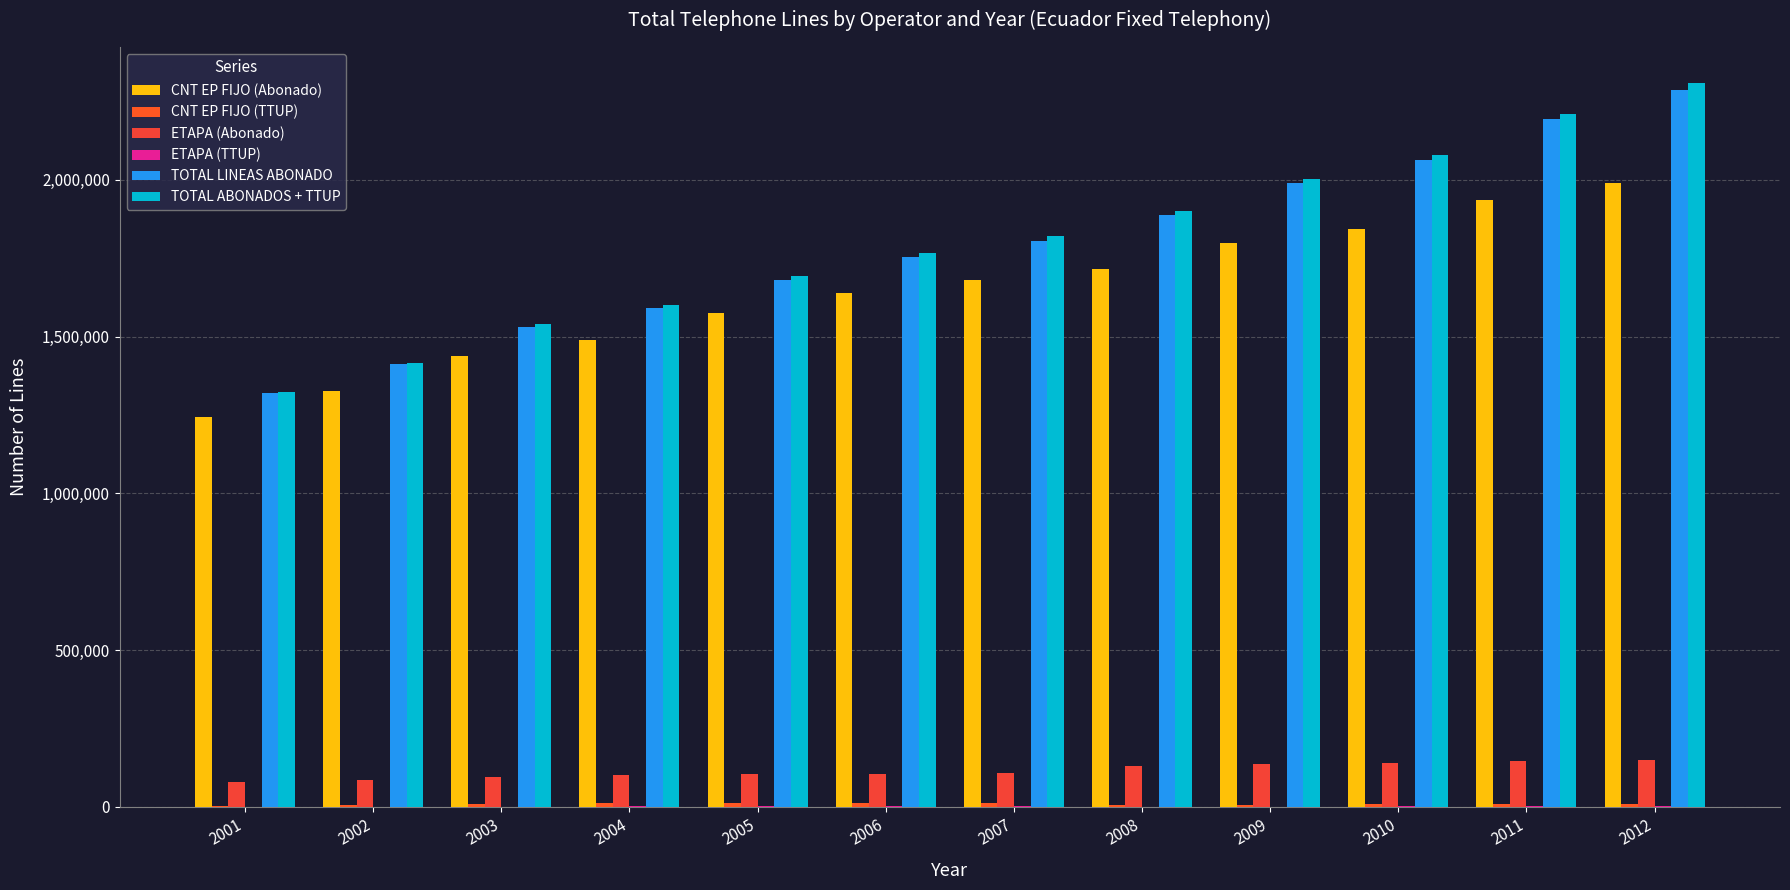

What is the difference between the second highest and minimum values in the TOTAL ABONADOS + TTUP series?

887778